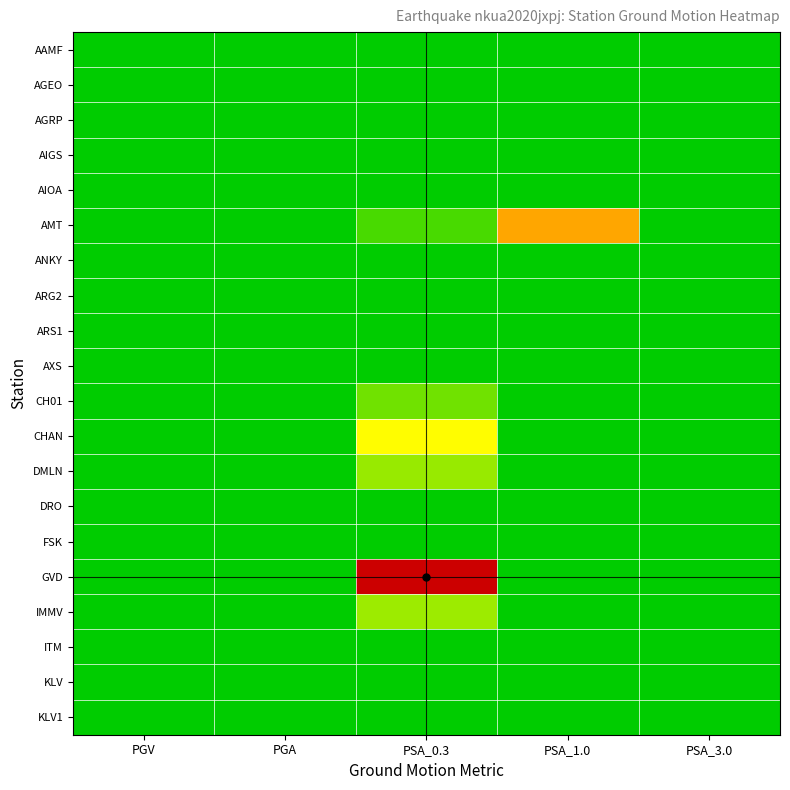

At PGA, list the series in order from largest to smallest.

GVD, AMT, DMLN, ARG2, CHAN, FSK, DRO, IMMV, ARS1, AGRP, CH01, ITM, KLV1, AAMF, AIGS, AXS, ANKY, KLV, AIOA, AGEO